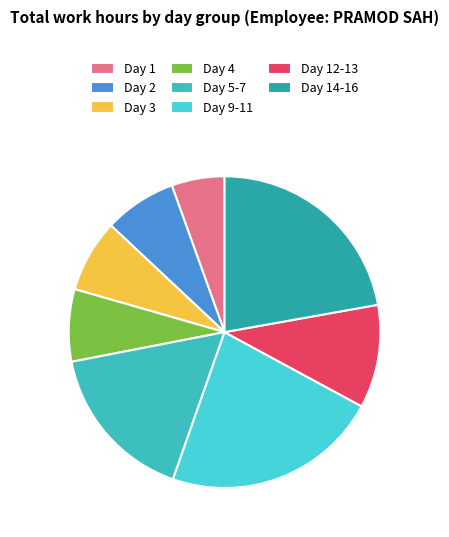

Count the number of slices in the pie.

8